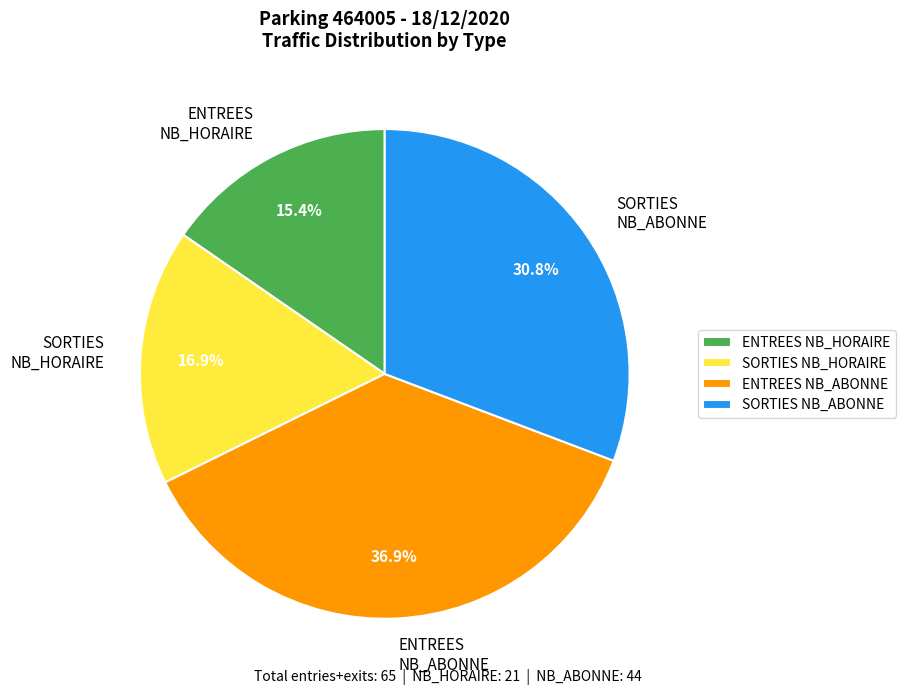

To the nearest percent, what is the difference between the largest and smallest slice percentages?

22%